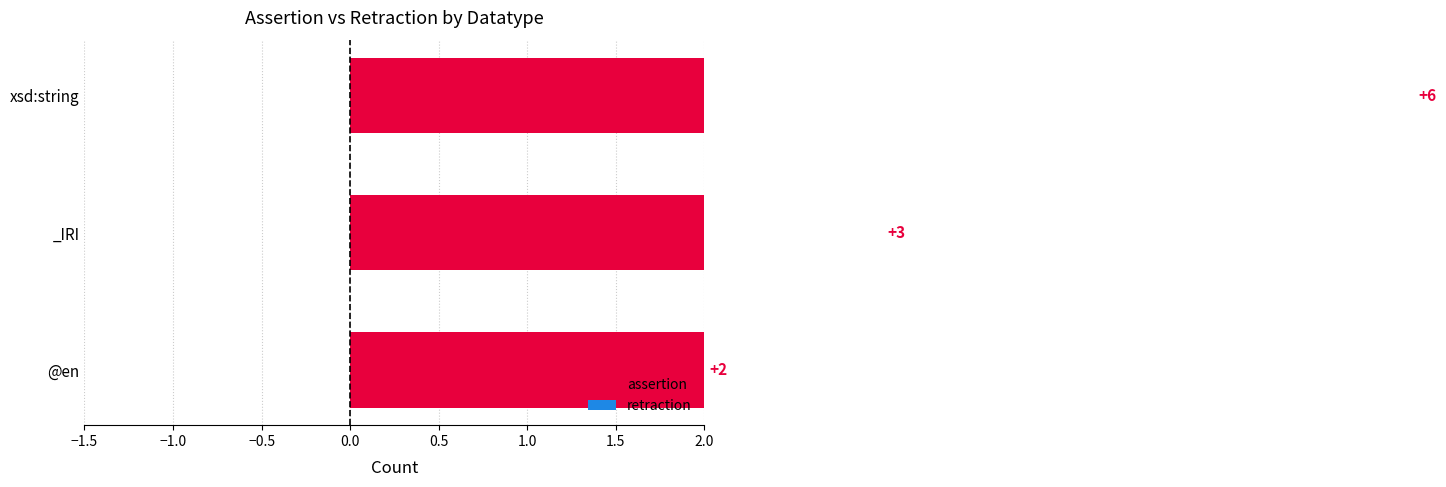

How many values exceed 3?

1